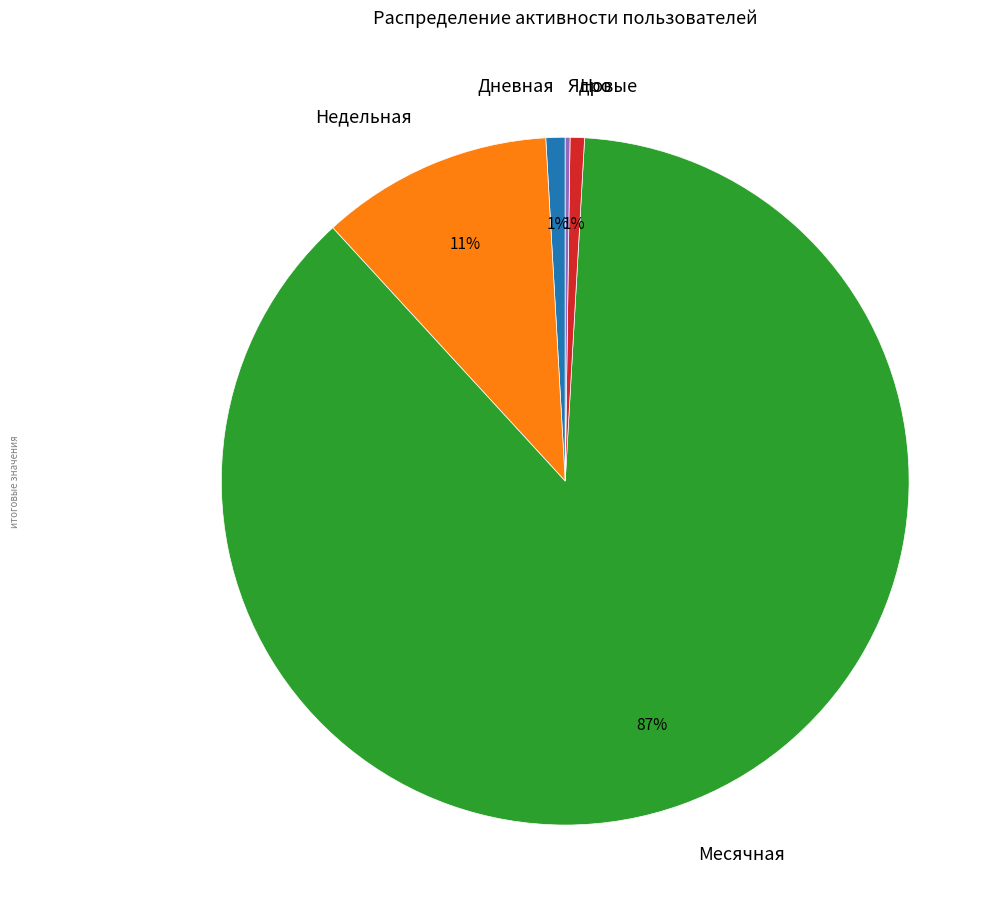

Is the sum of Месячная and Недельная greater than half?

Yes